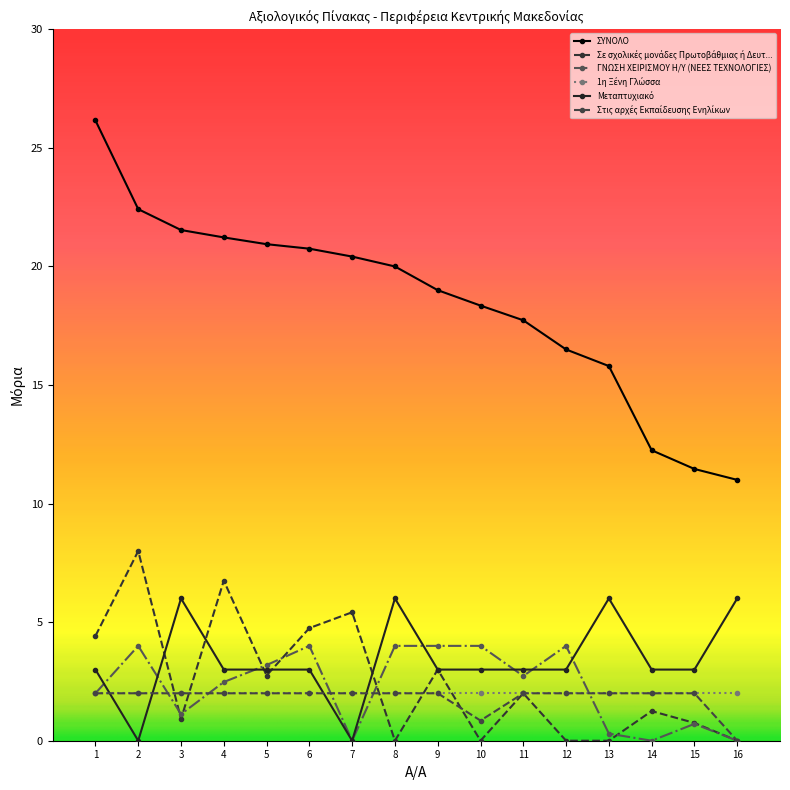

True or false: Στις αρχές Εκπαίδευσης Ενηλίκων has a value of 2.0 at 14.

True